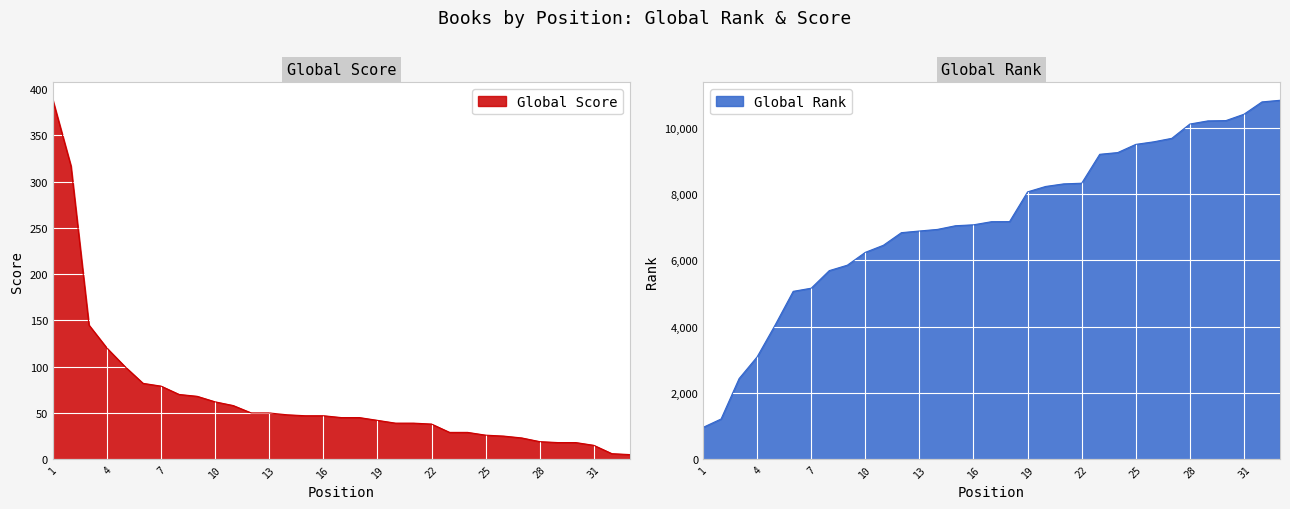

What is the spread (max minus min) of values at 12?

6787